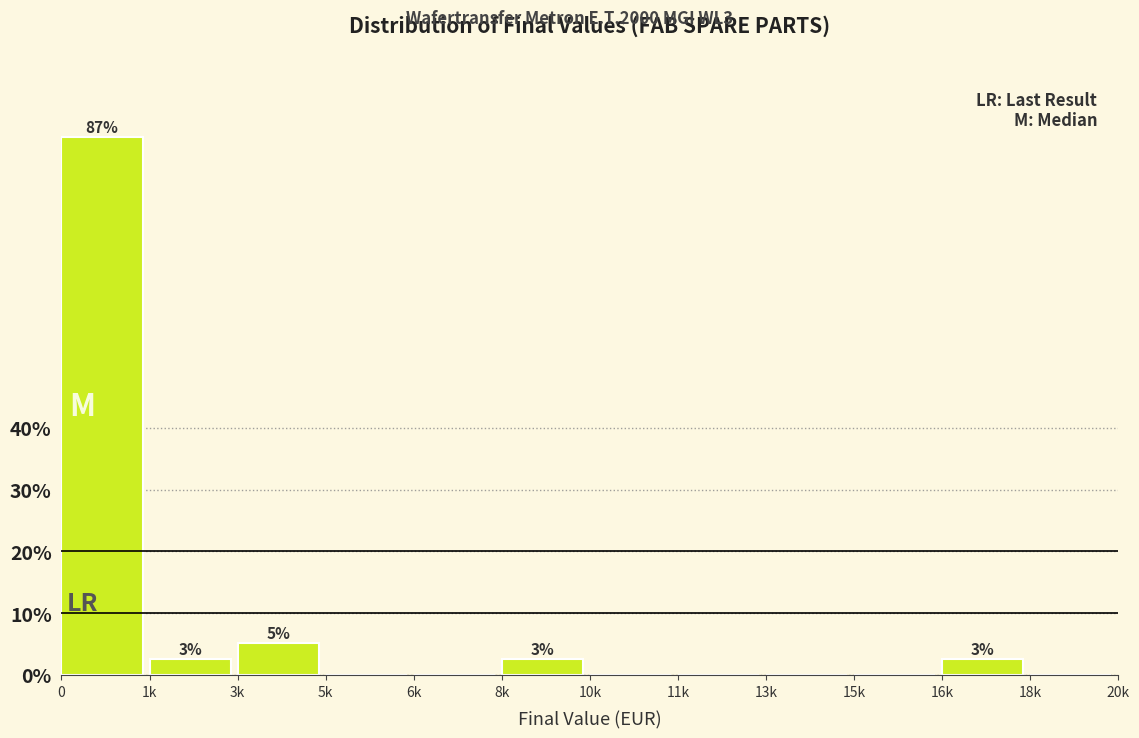

Reading left to right, extract all data points from this chart.

0=87.2	1k=2.6	3k=5.1	5k=0.0	6k=0.0	8k=2.6	10k=0.0	11k=0.0	13k=0.0	15k=0.0	16k=2.6	18k=0.0